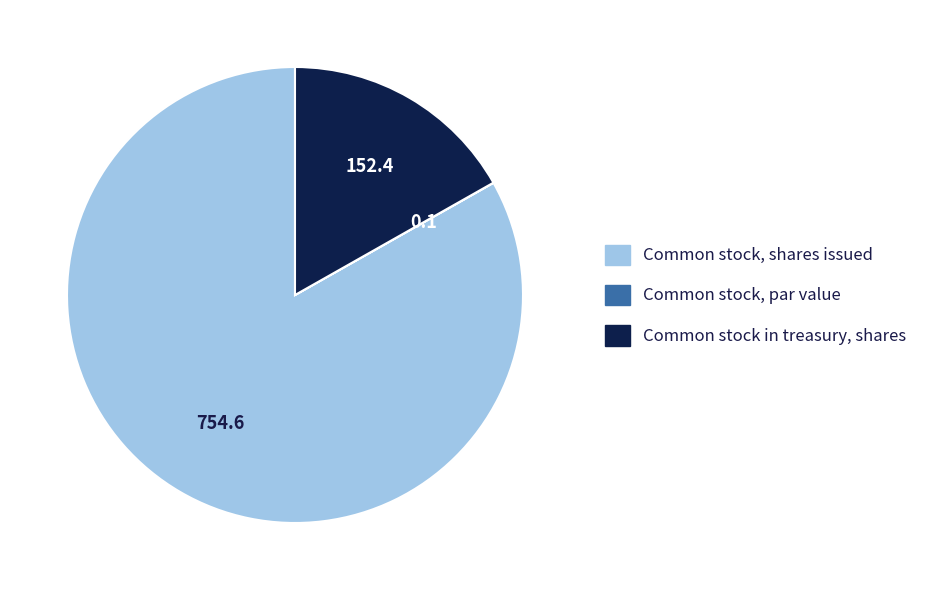

What is the ratio of the value at Common stock, shares issued to the value at Common stock in treasury, shares?

5.0